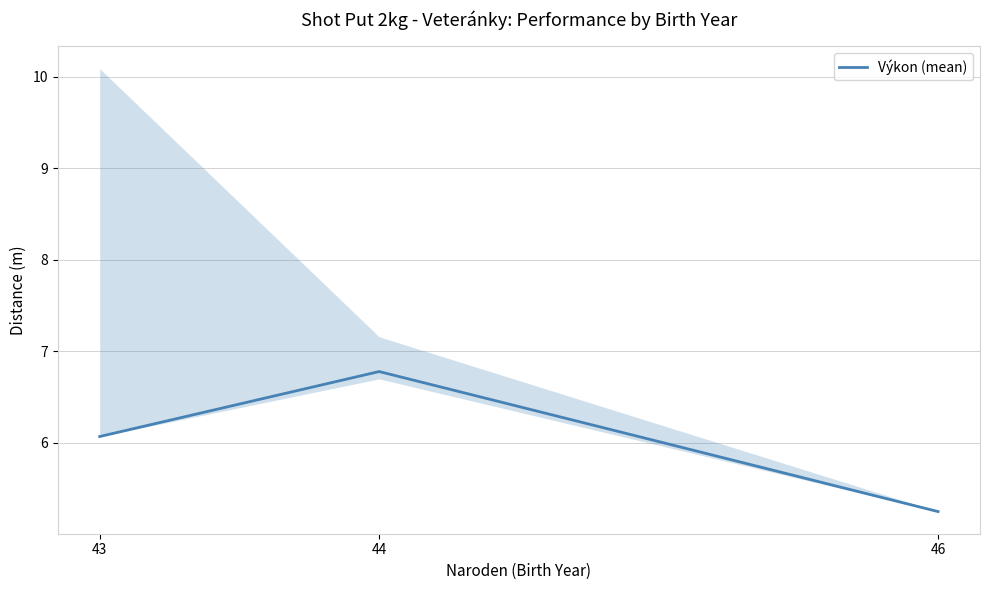

Does the chart have visible grid lines?

Yes